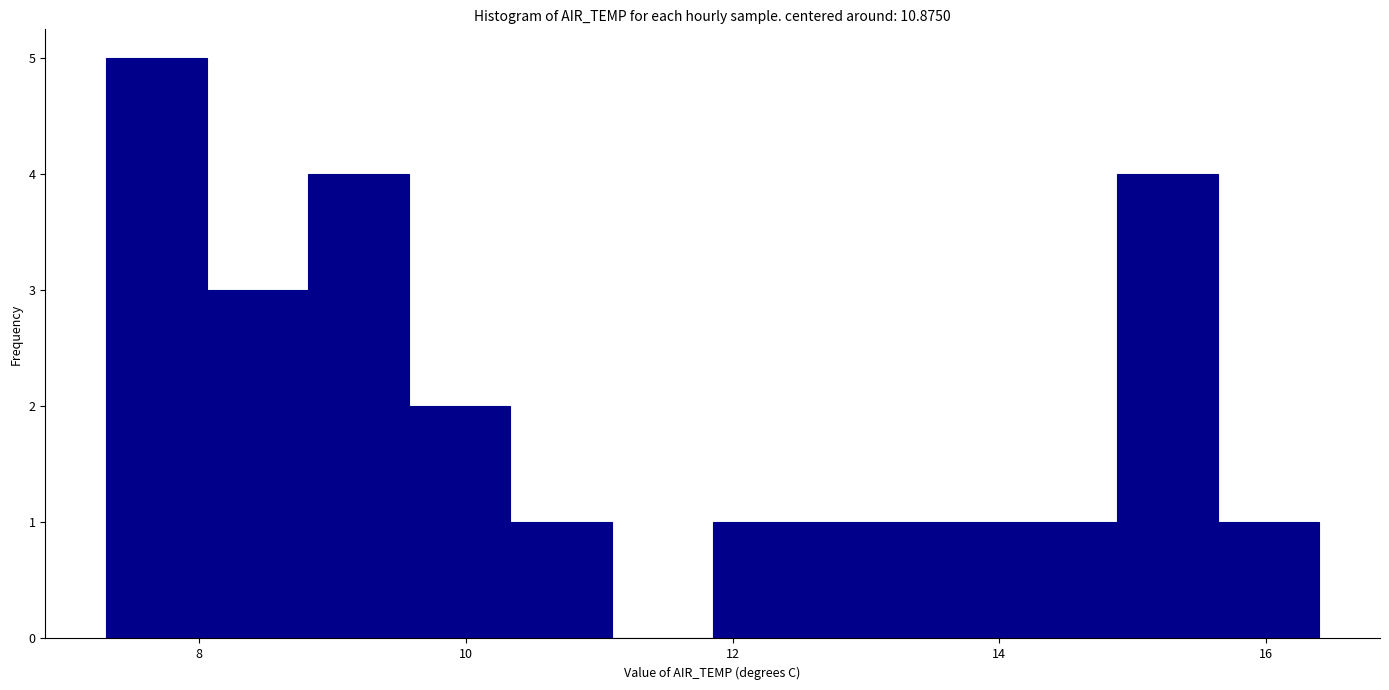

Read against the x-axis, roughly where is the centre of the tallest bar?

7.6